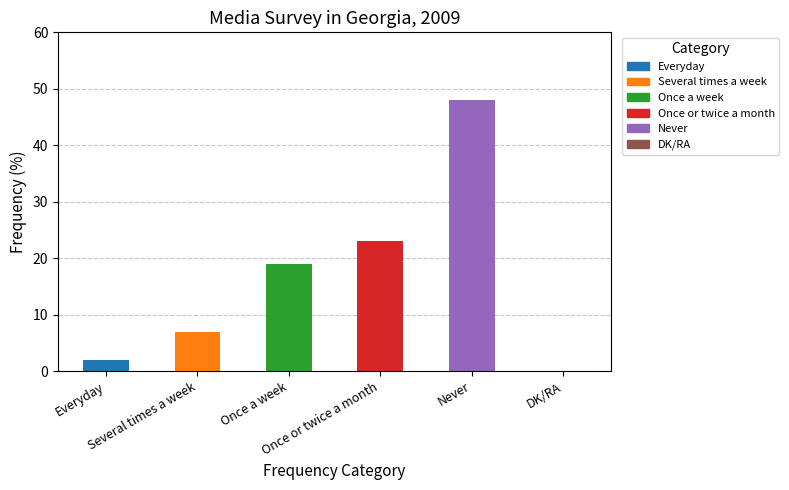

Count the number of categories in the chart.

6